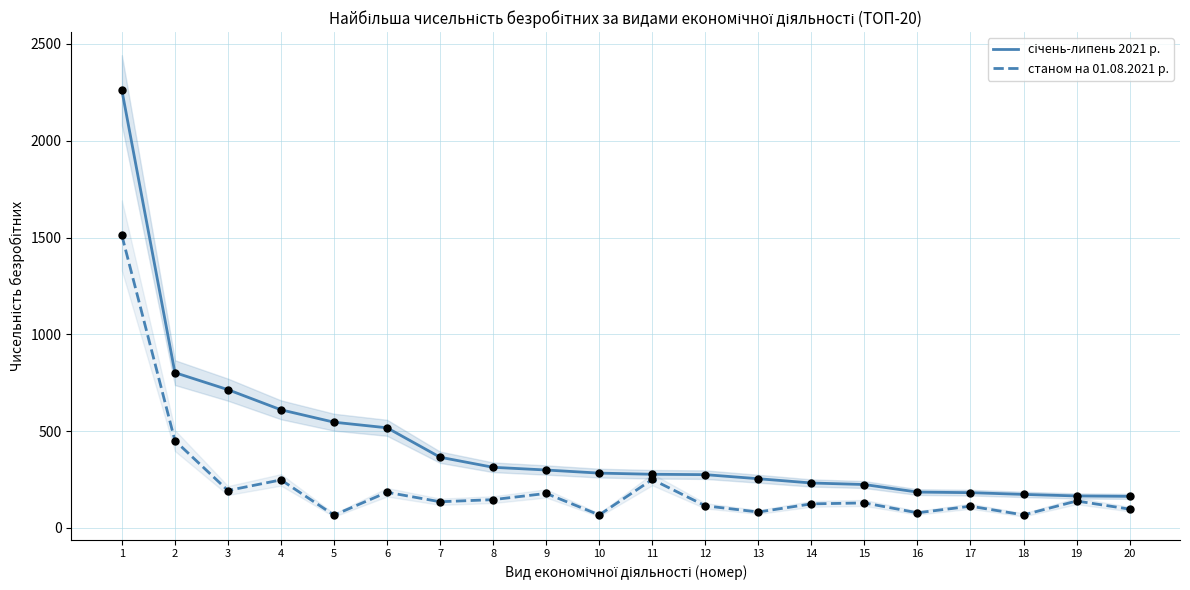

Which series contains the highest Y value?

січень-липень 2021 р.